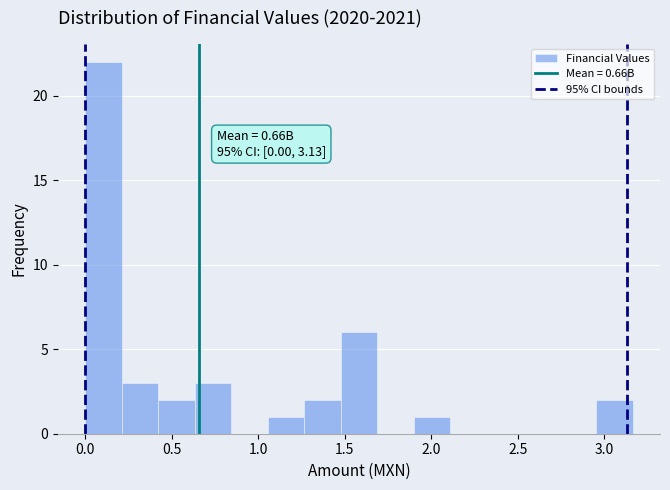

Over which range of the x-axis is the bar tallest?

0.00 to 0.20